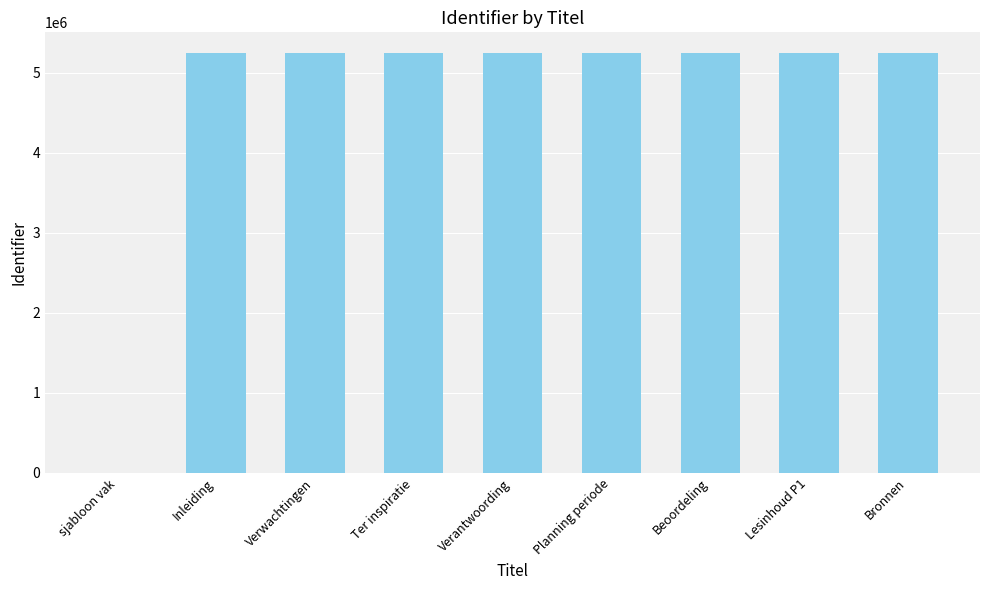

What is the sum of all values?

41916540